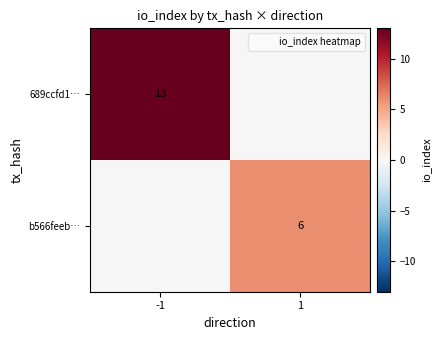

The value of 689ccfd1… at -1 is 19. True or false?

False